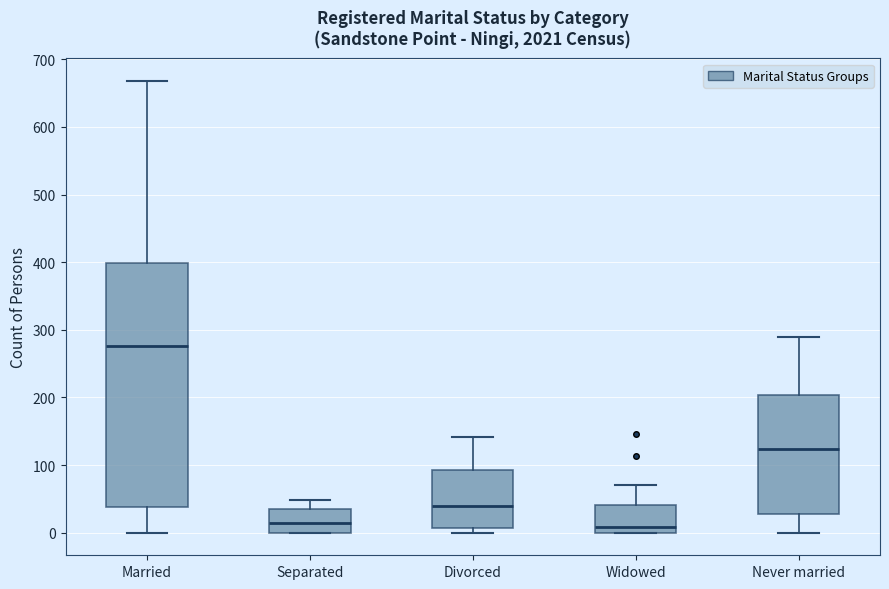

Reading left to right, transcribe this box plot: for each box, give where its median line is, the range the box spans, and where its two whiskers end, as read against the y-axis. The values are not printed on the chart, so give them approximately, as read against the axis.

Married: median 280, box 40 to 400, whiskers 0 to 670
Separated: median 10, box 0 to 40, whiskers 0 to 50
Divorced: median 40, box 10 to 90, whiskers 0 to 140
Widowed: median 10, box 0 to 40, whiskers 0 to 70
Never married: median 120, box 30 to 200, whiskers 0 to 290